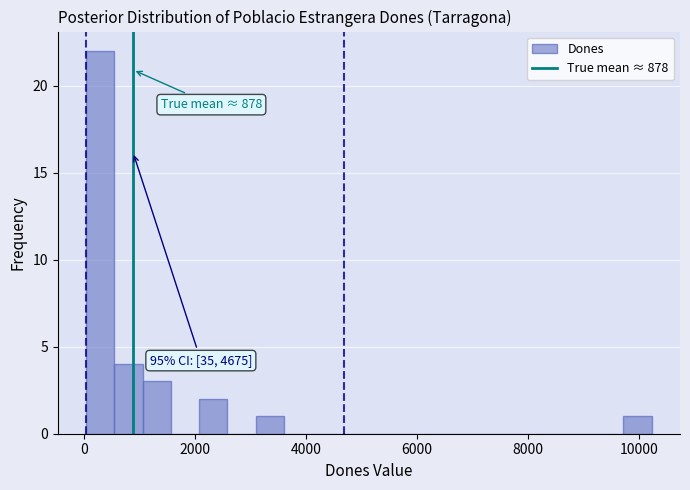

Around what value on the x-axis is the tallest bar? Give the approximate position of its centre, as read against the axis.

200